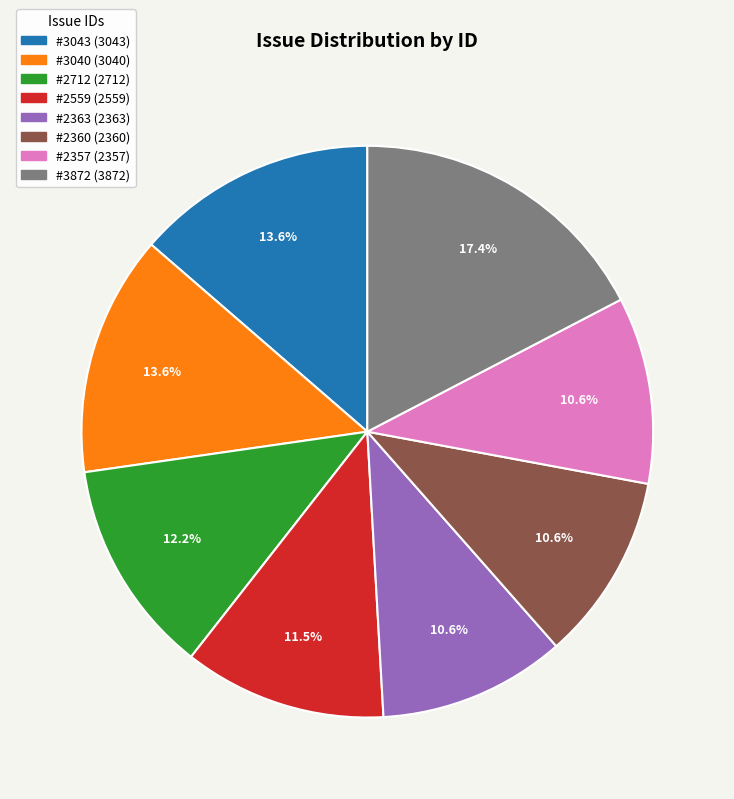

How many segments does this pie chart have?

8